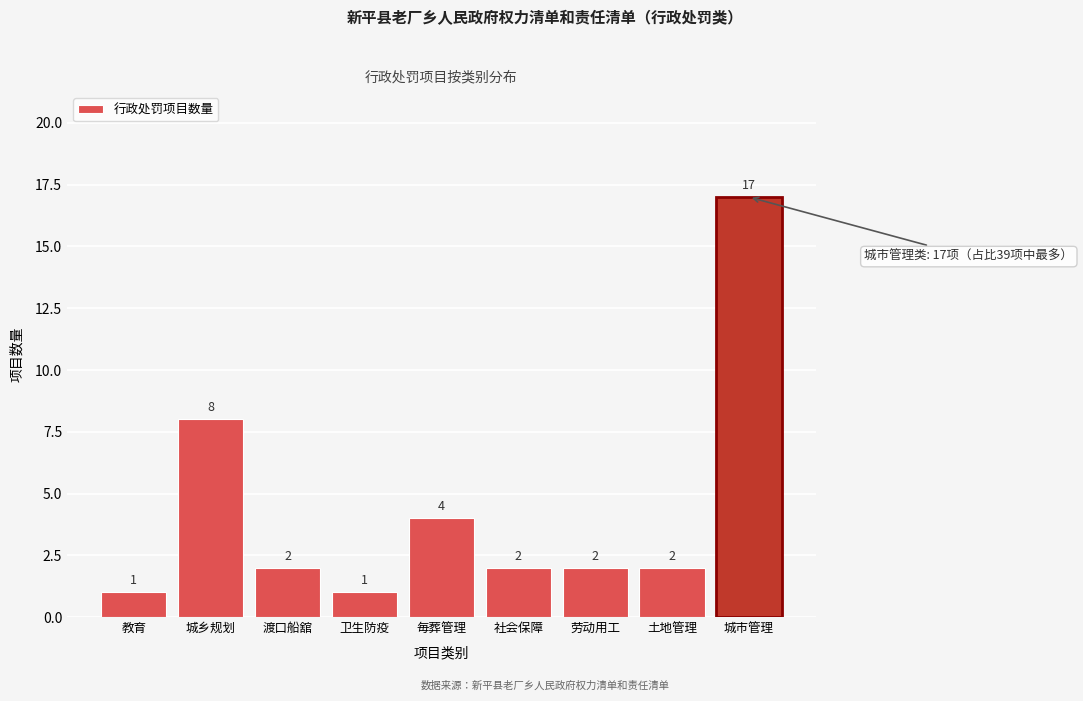

Reading left to right, list all the values displayed in this chart.

1	8	2	1	4	2	2	2	17